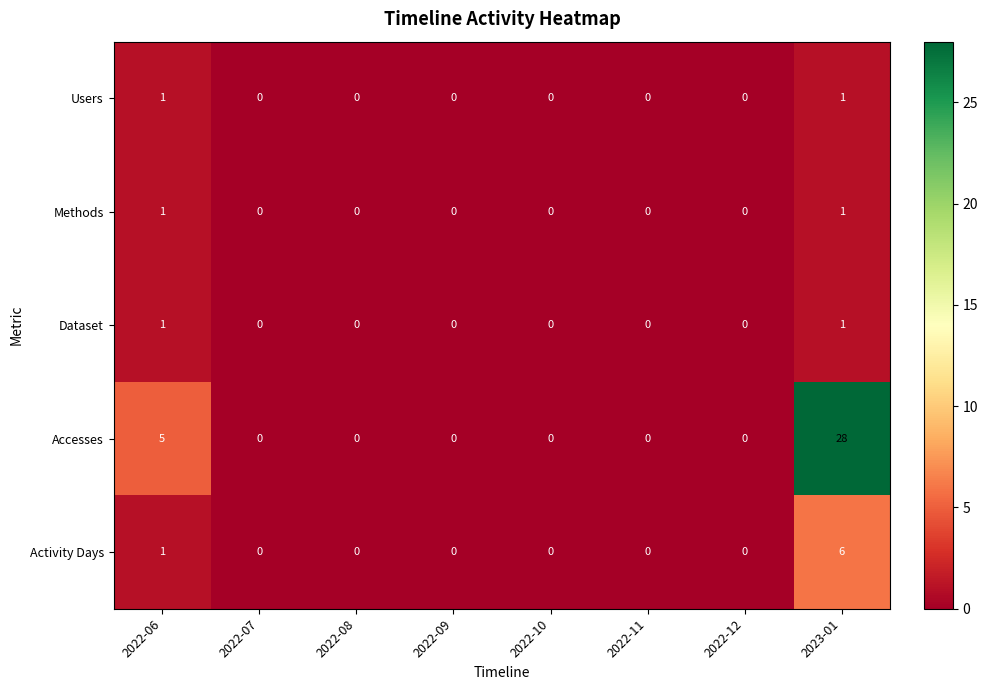

Which series has the widest spread of values?

Accesses